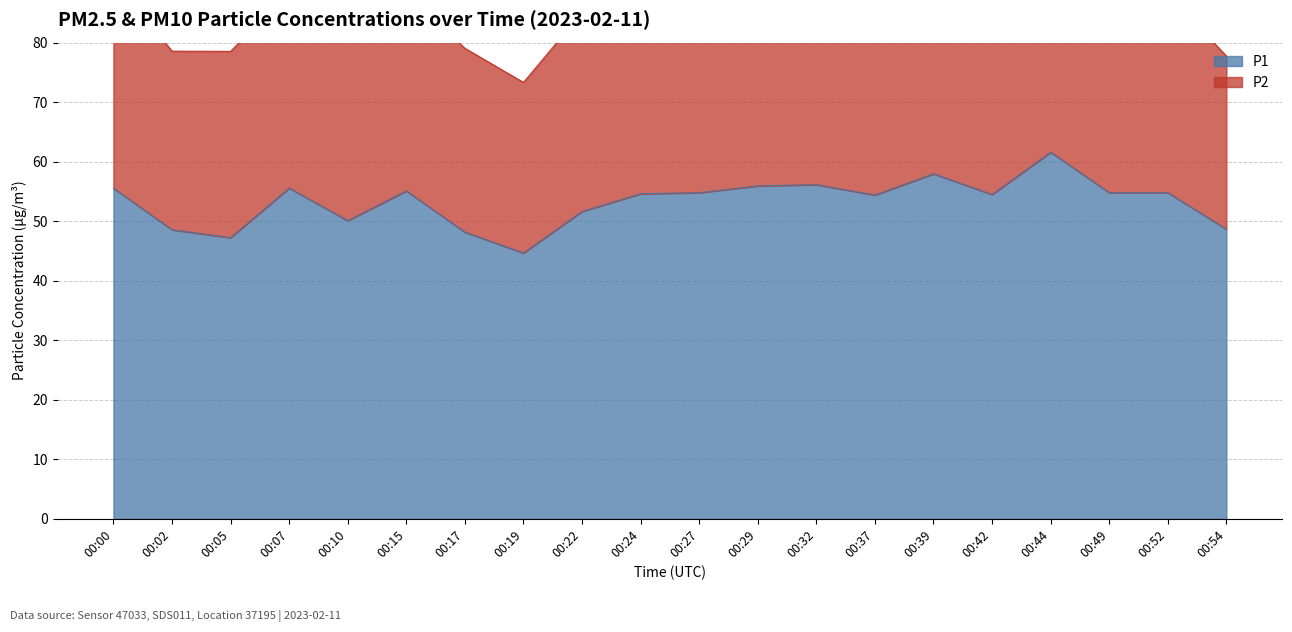

What is the maximum value for P1?

61.6